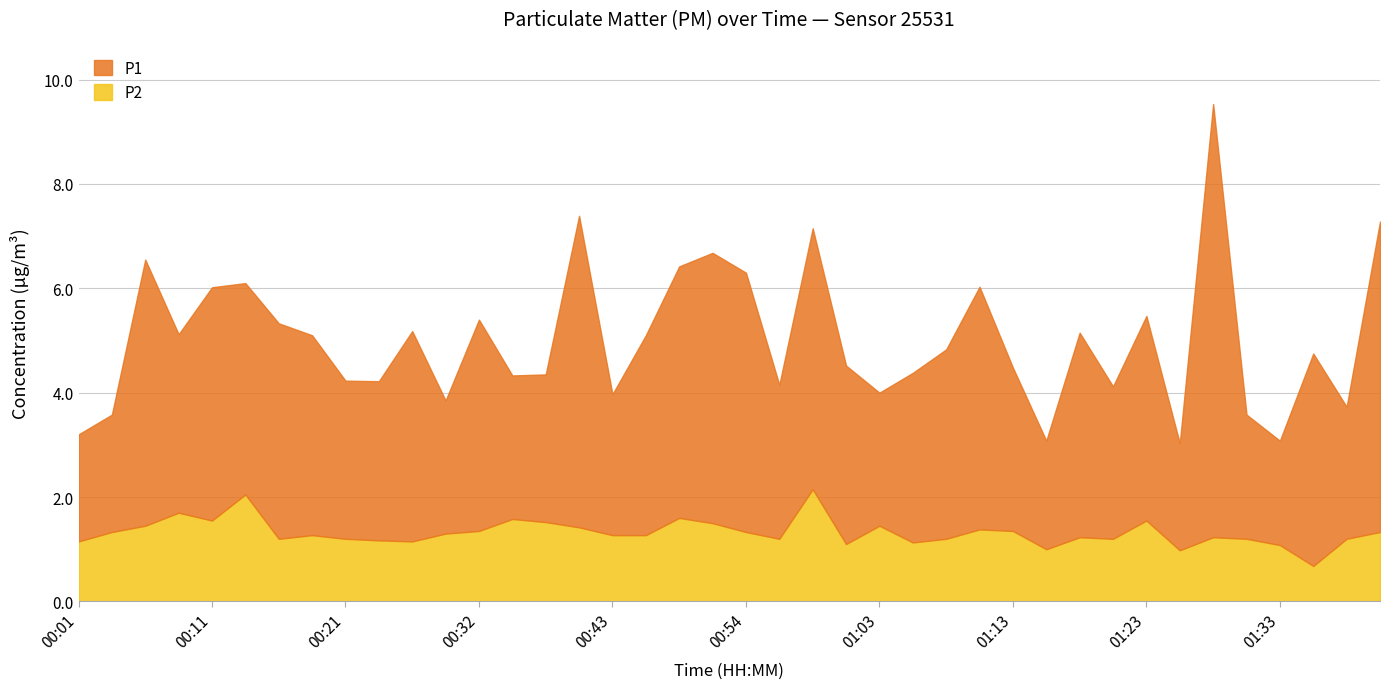

Reading left to right, transcribe all the data shown in this chart.

P1: 2.0	2.2	5.1	3.4	4.5	4.0	4.1	3.8	3.0	3.0	4.0	2.5	4.0	2.8	2.8	6.0	2.7	3.8	4.8	5.2	5.0	3.0	5.0	3.4	2.5	3.2	3.6	4.7	3.1	2.1	3.9	2.9	3.9	2.0	8.3	2.4	2.0	4.1	2.5	6.0
P2: 1.1	1.3	1.4	1.7	1.6	2.0	1.2	1.3	1.2	1.2	1.1	1.3	1.4	1.6	1.5	1.4	1.3	1.3	1.6	1.5	1.3	1.2	2.1	1.1	1.4	1.1	1.2	1.4	1.4	1.0	1.2	1.2	1.6	1.0	1.2	1.2	1.1	0.7	1.2	1.3